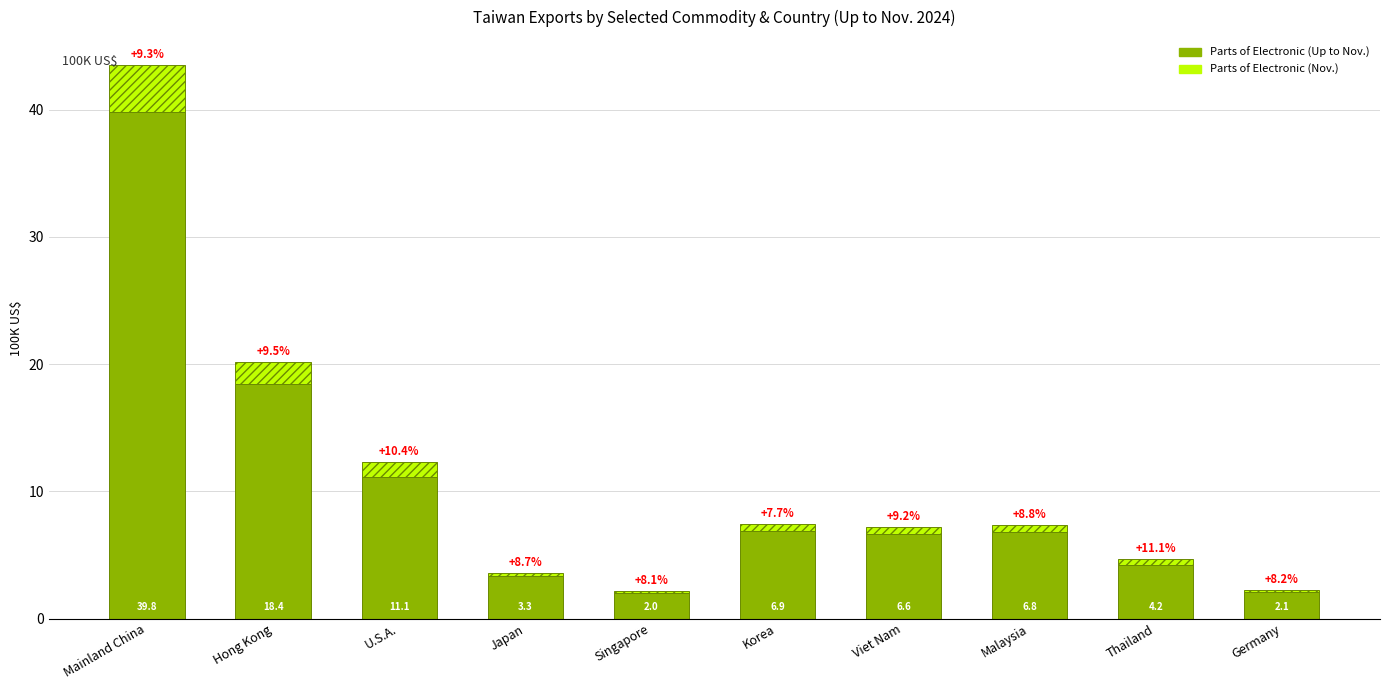

The Parts of Electronic (Up to Nov.) series shows 3.9 at Malaysia. True or false?

False